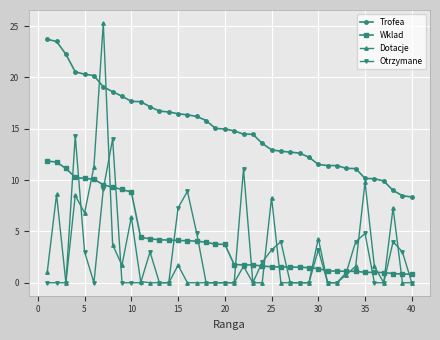

Rank the series by their maximum value, from lowest to highest.

Wklad, Otrzymane, Trofea, Dotacje